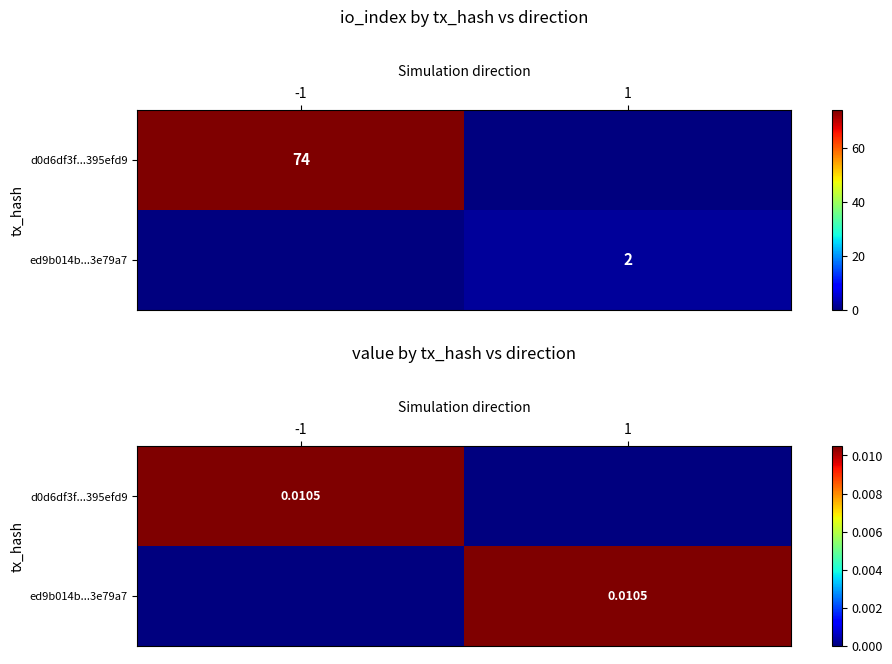

The d0d6df3f...395efd9 series shows -0.0 at 1. True or false?

False